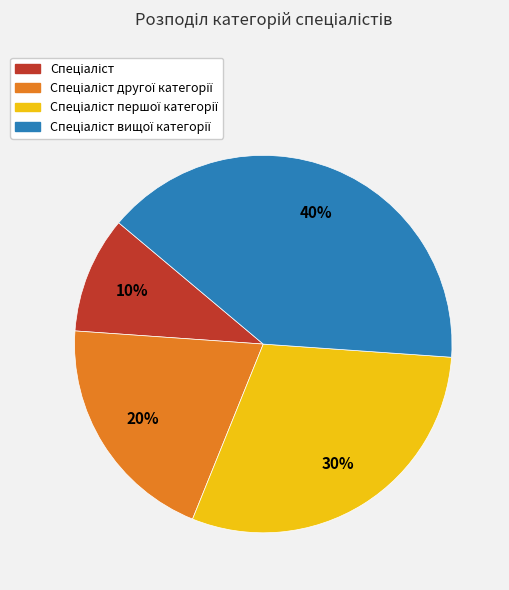

To the nearest percent, what is the average slice percentage?

25%